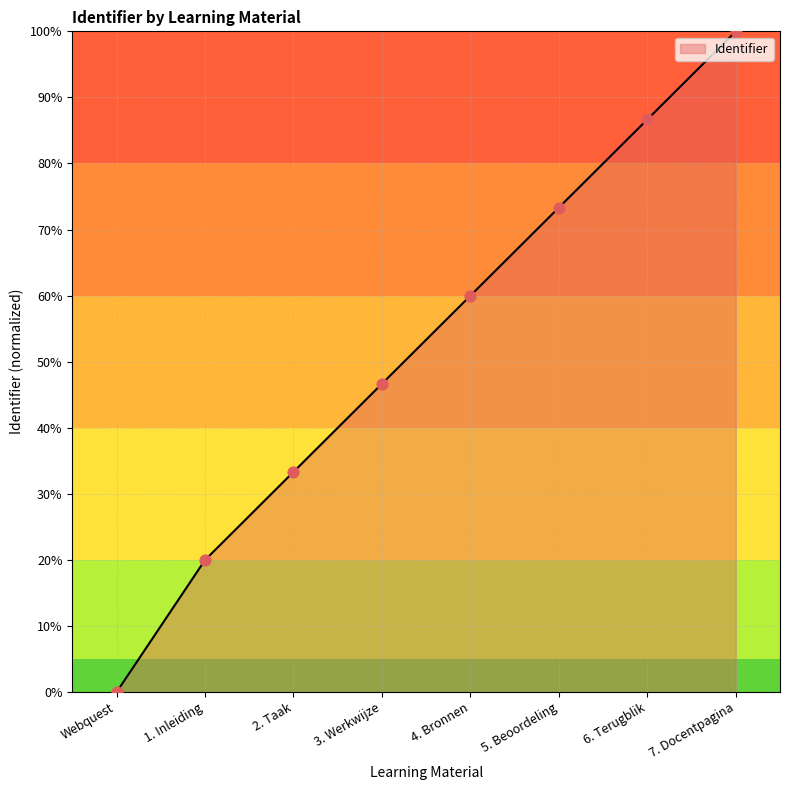

Between 1. Inleiding and Webquest, which is larger?

1. Inleiding